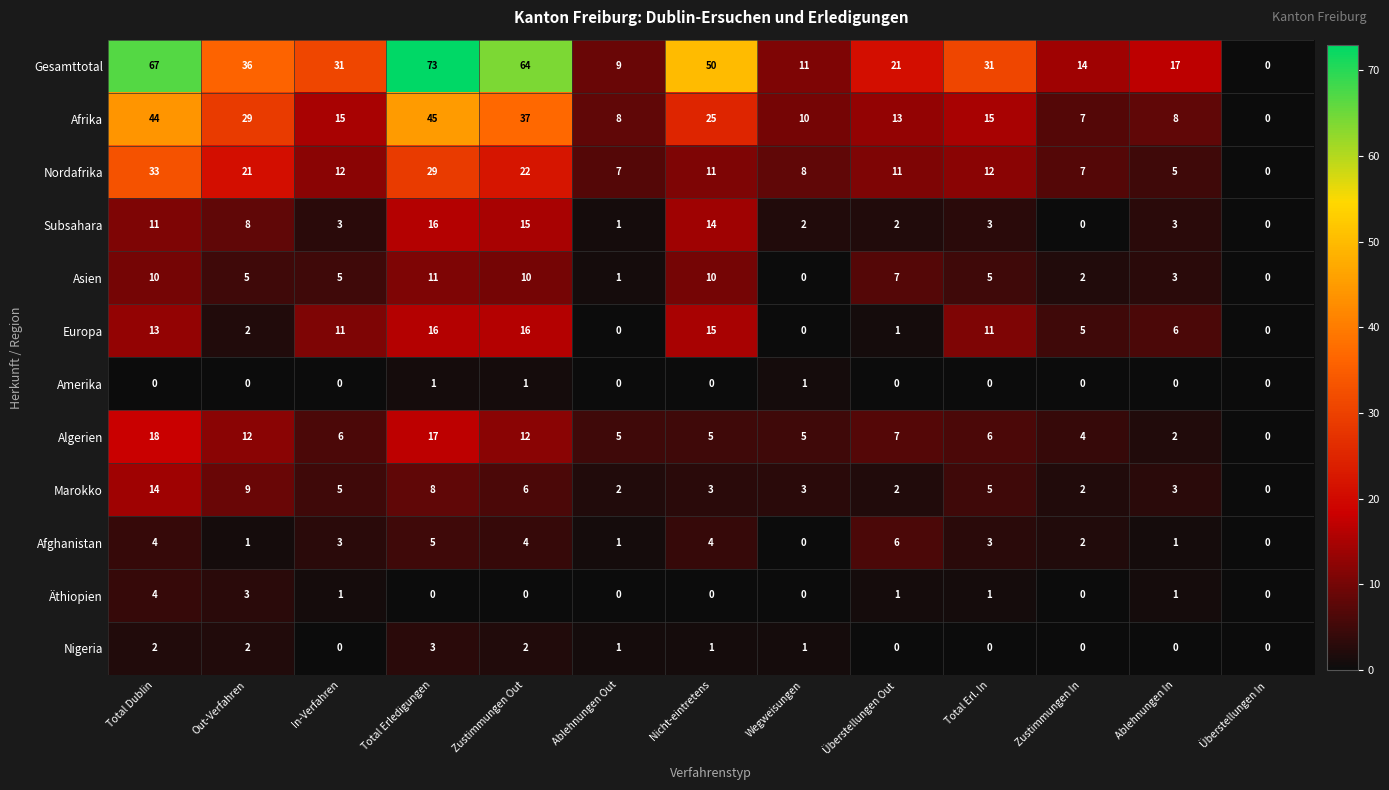

Which series has the widest spread of values?

Gesamttotal